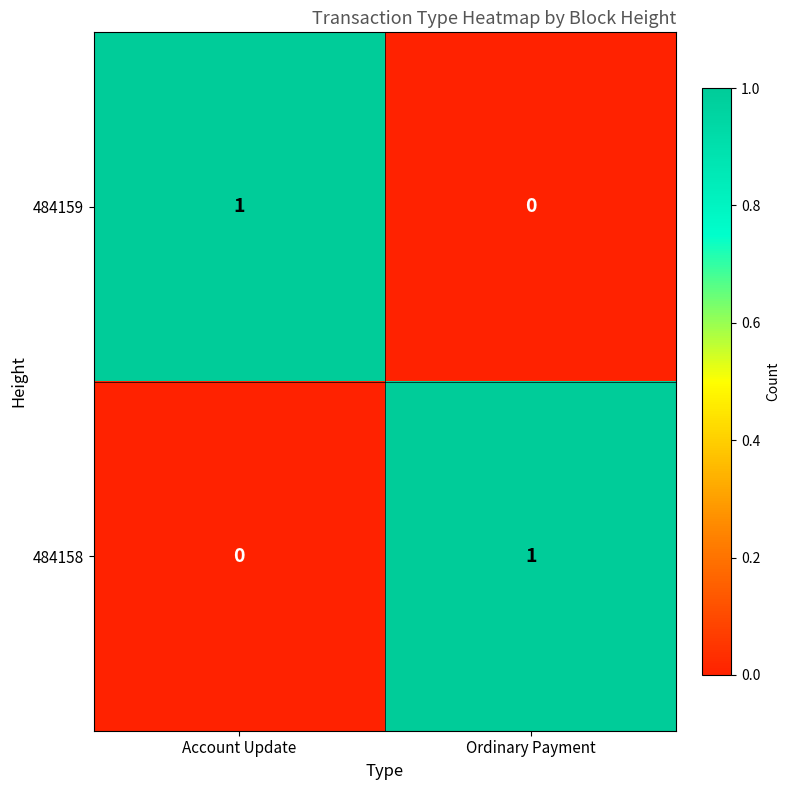

The value of 484159 at Account Update is 1. True or false?

True